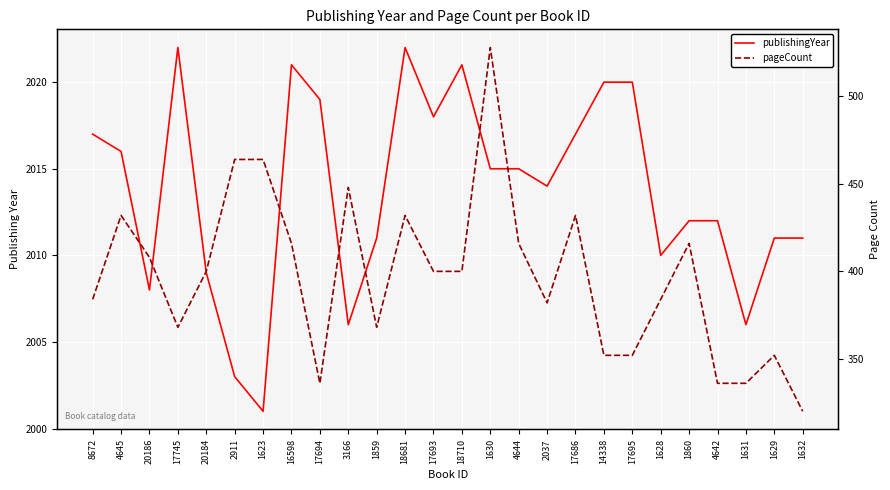

What is the label of the 1st point from the right?

1632